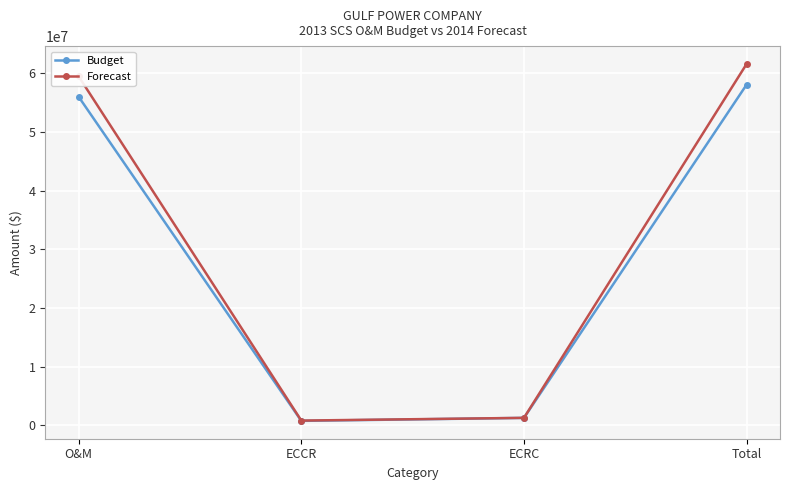

How many interior local valleys does the Budget series have?

1